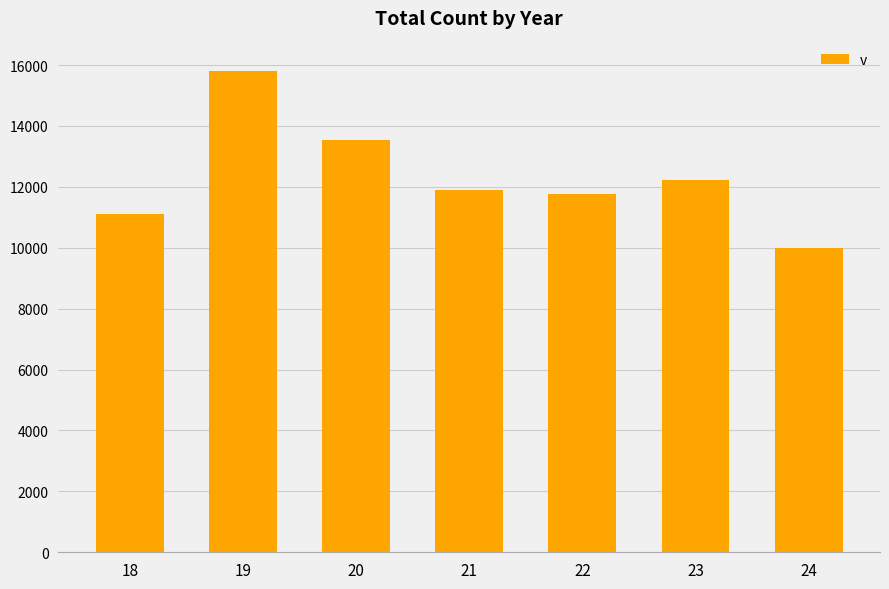

What is the sum of the values at 20 and 19?

29328